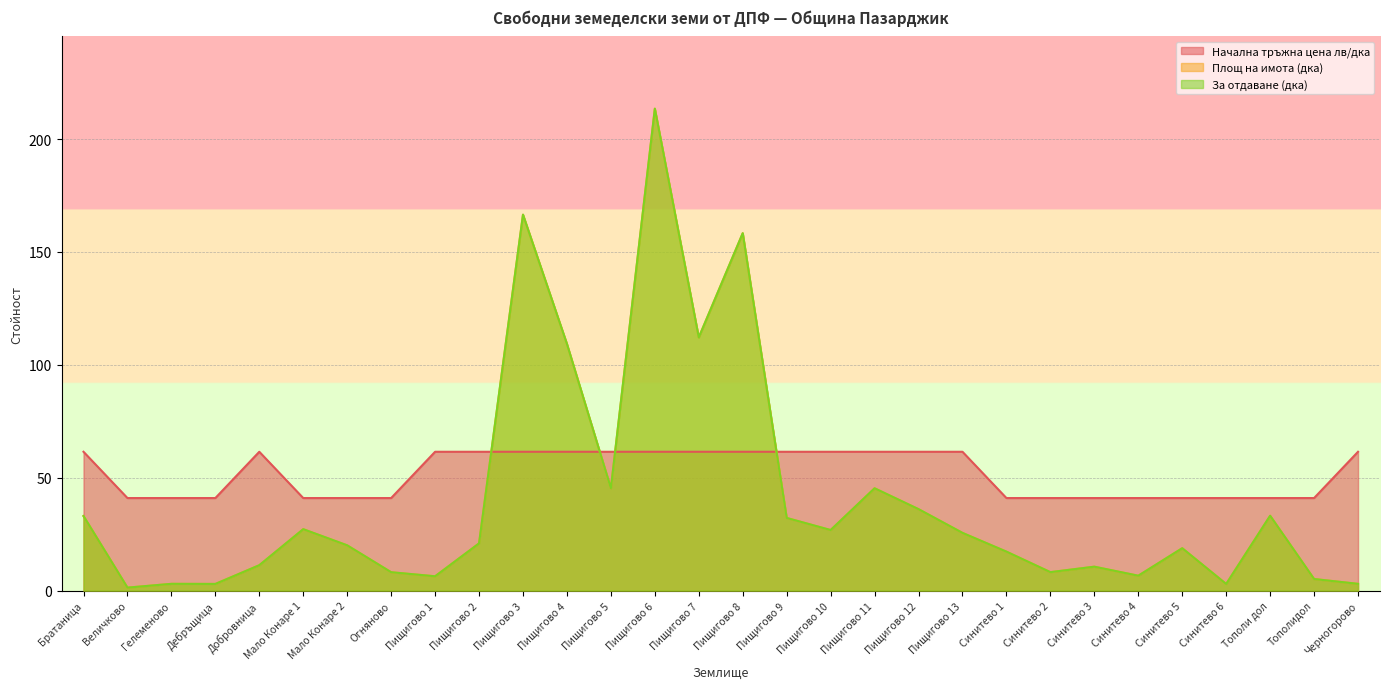

Is it true that Начална тръжна цена лв/дка equals 41.0 at Мало Конаре 1?

True